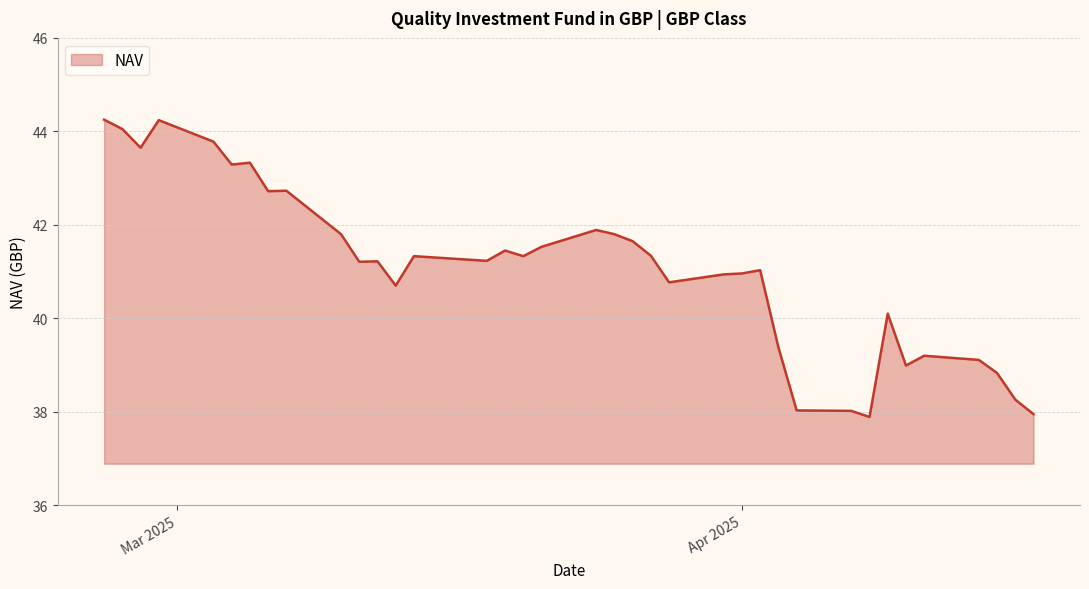

What is the difference between the maximum and minimum values?

6.4